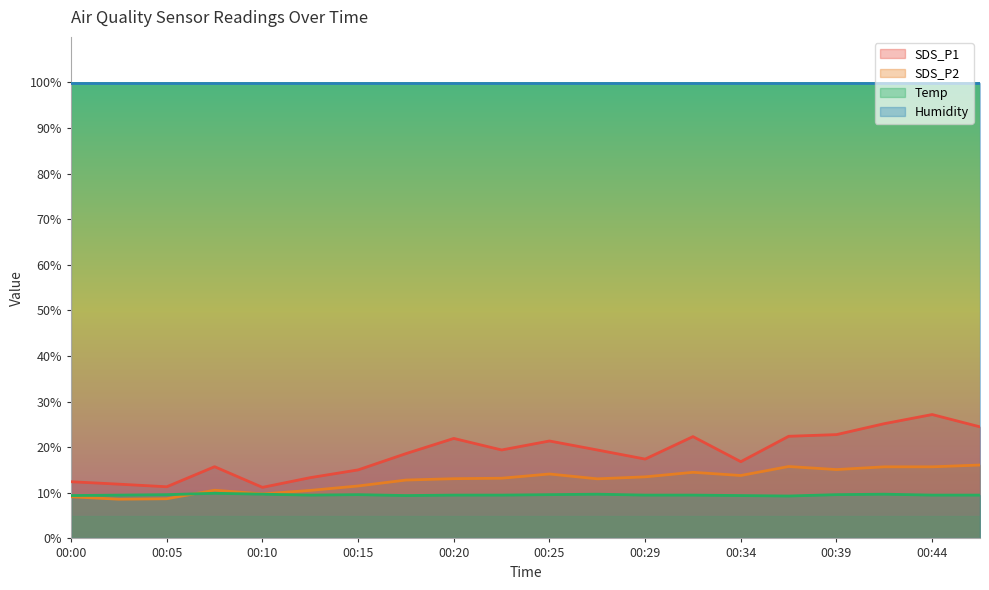

How many interior local valleys does the SDS_P1 series have?

5